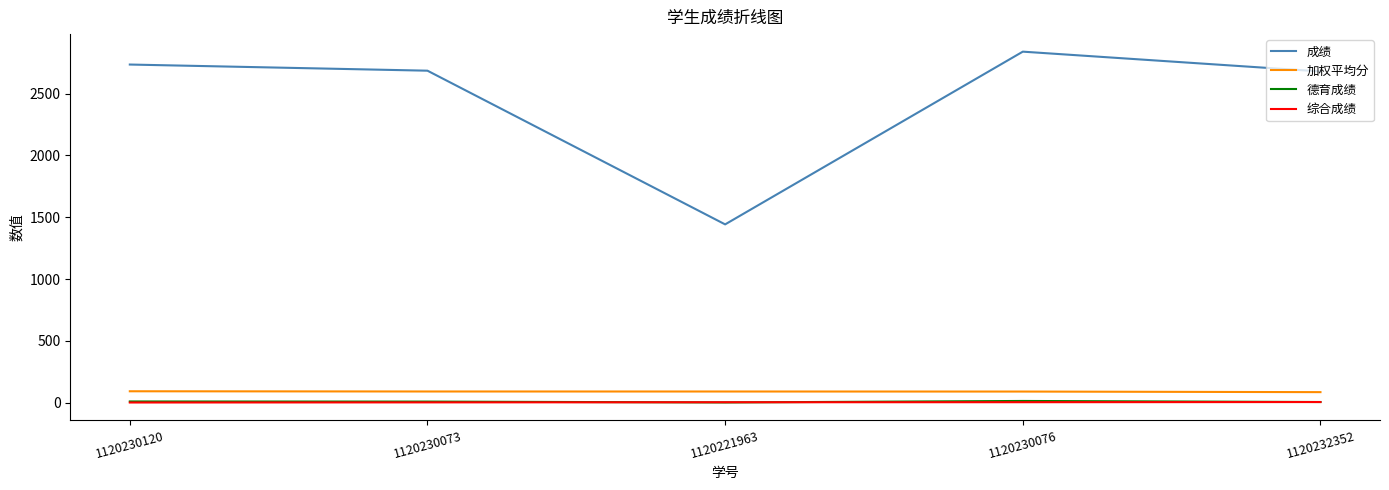

Where do 综合成绩 and 德育成绩 first cross each other?

1120230073 and 1120221963